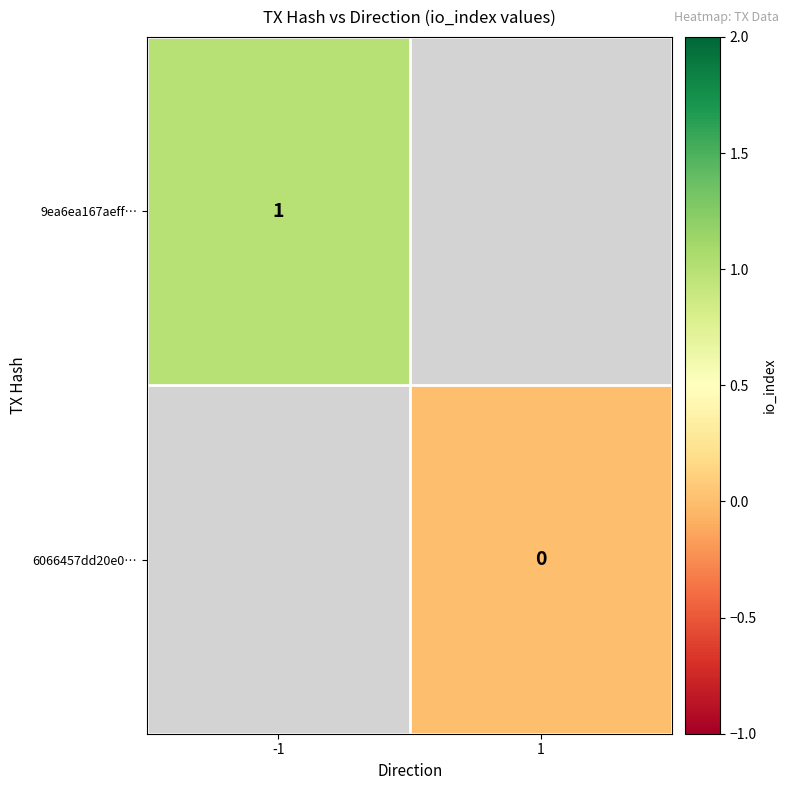

Is the value of 6066457dd20e0… at -1 greater than the value of 9ea6ea167aeff… at -1?

No